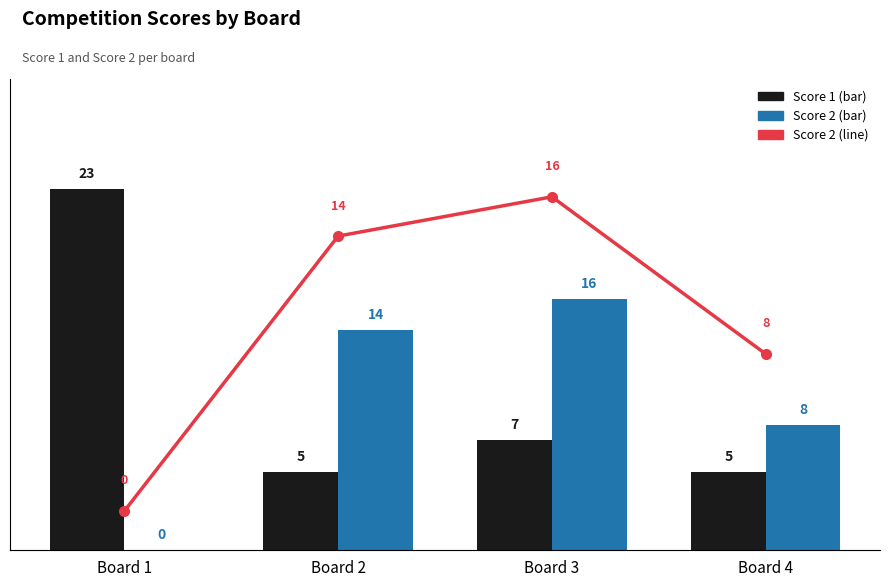

How many series are shown in this chart?

3